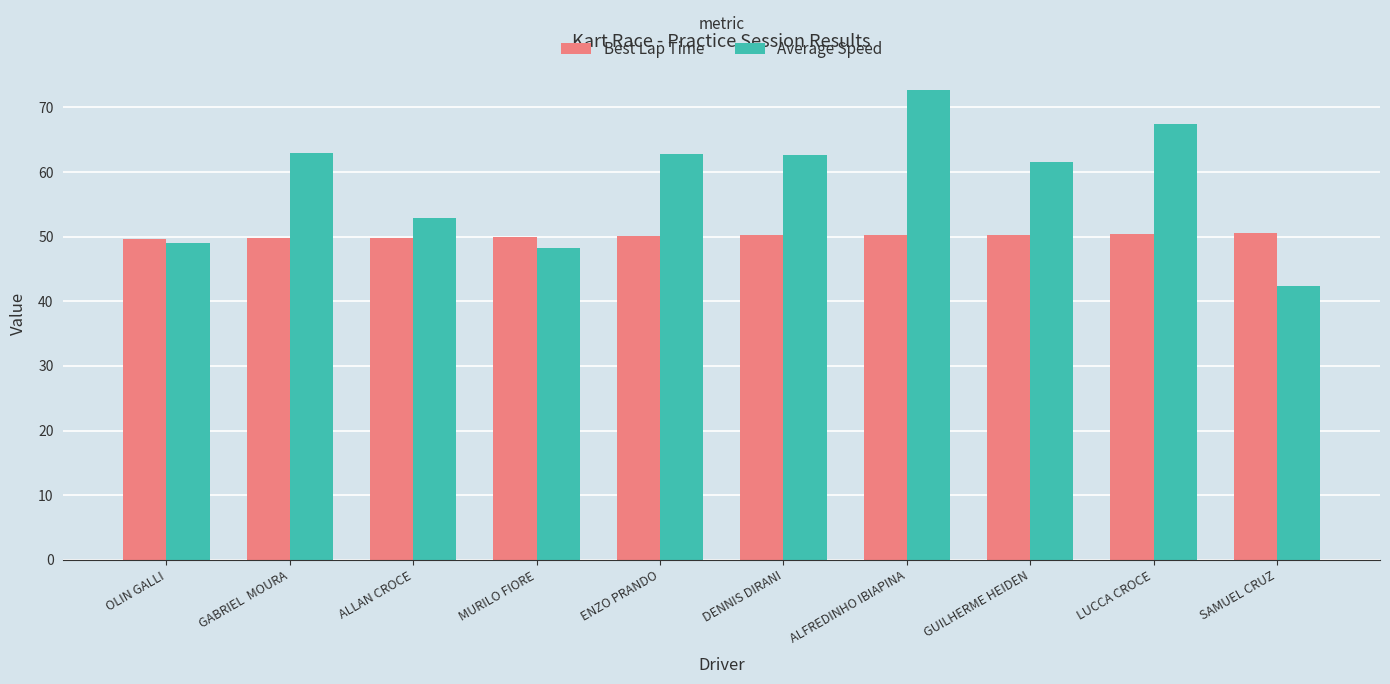

What is the maximum value shown in the chart?

72.7